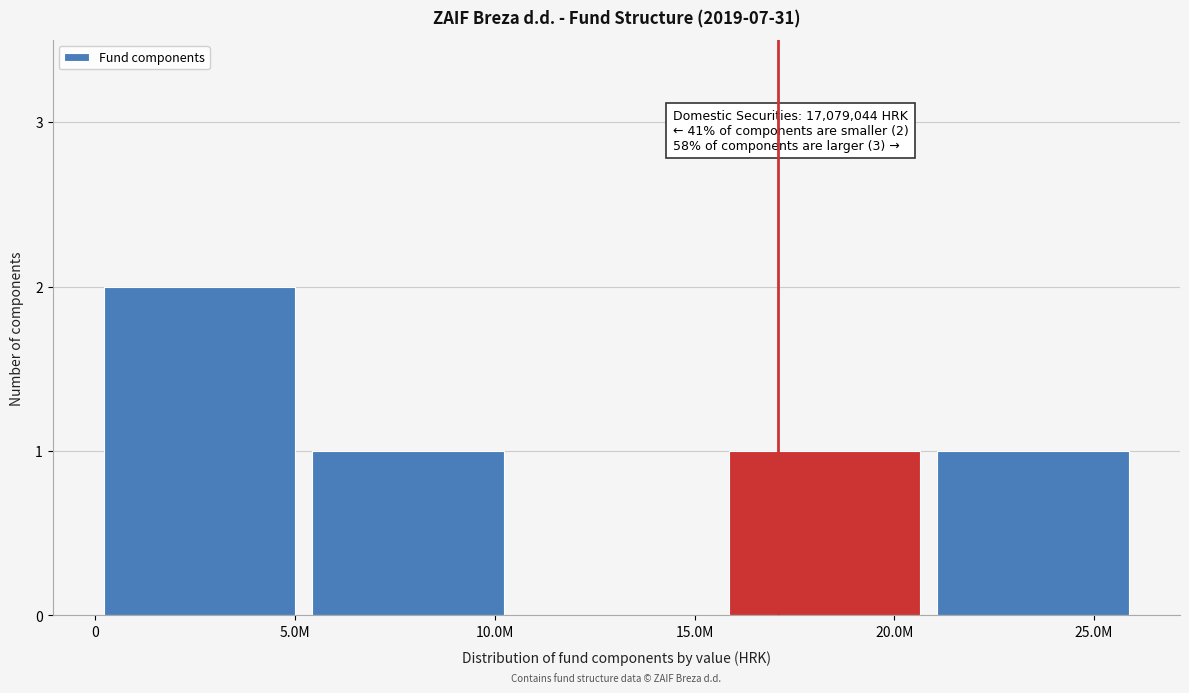

Reading right to left, list all the values displayed in this chart.

25.0M=1	20.0M=1	15.0M=0	10.0M=1	5.0M=2